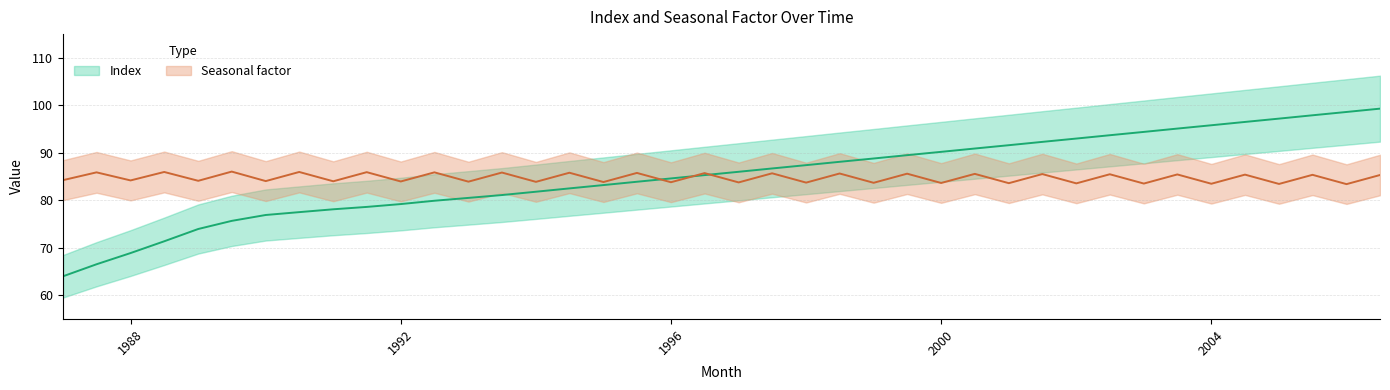

Reading left to right, what are all the values shown in this chart?

index_values: 64.0	66.5	68.9	71.4	74.0	75.7	76.9	77.5	78.1	78.6	79.2	79.9	80.5	81.1	81.8	82.5	83.2	83.9	84.6	85.3	86.0	86.7	87.4	88.1	88.8	89.5	90.2	90.9	91.6	92.3	93.0	93.7	94.4	95.1	95.8	96.5	97.2	97.9	98.6	99.3
seasonal_values: 84.2	85.9	84.2	86.0	84.1	86.0	84.0	86.0	84.0	85.9	84.0	85.9	83.9	85.8	83.9	85.8	83.8	85.8	83.8	85.7	83.8	85.7	83.7	85.6	83.7	85.6	83.6	85.6	83.6	85.5	83.6	85.5	83.5	85.4	83.5	85.4	83.4	85.4	83.4	85.3